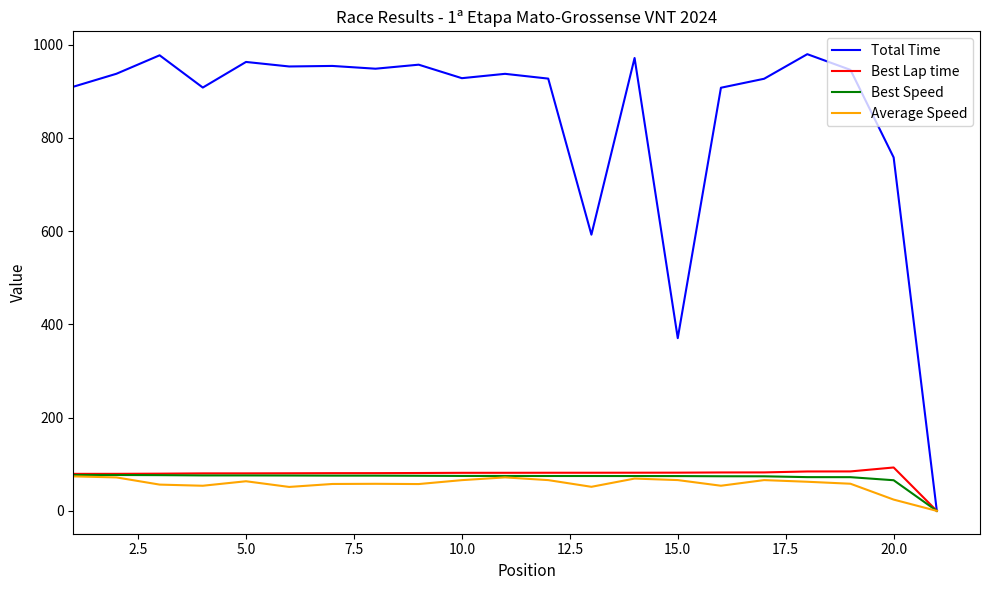

What is the highest value of the Average Speed series?

74.0